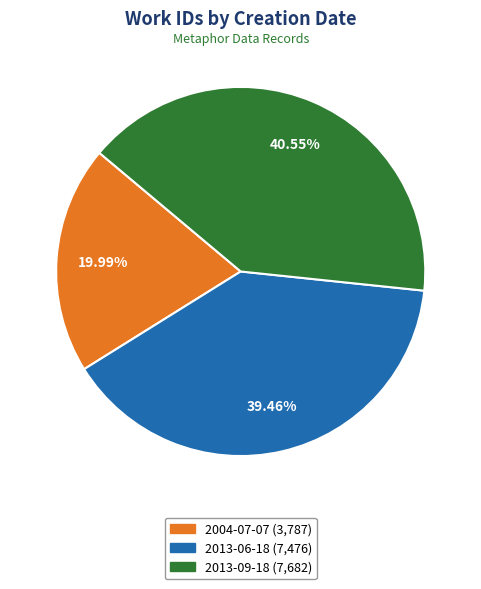

Does 2013-09-18 account for over 50% of the chart?

No